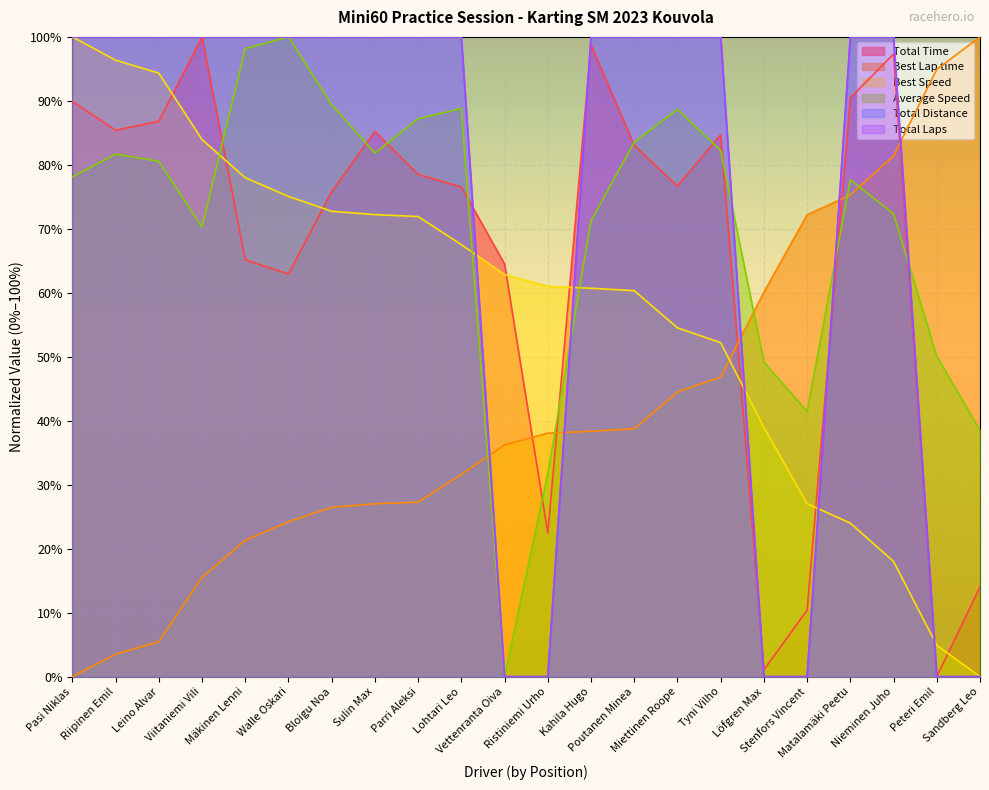

Reading left to right, list all the values displayed in this chart.

Total Time: Pasi Niklas=0.9	Riipinen Emil=0.9	Leino Alvar=0.9	Viitaniemi Vili=1.0	Mäkinen Lenni=0.7	Walle Oskari=0.6	Bloigu Noa=0.8	Sulin Max=0.9	Parri Aleksi=0.8	Lohtari Leo=0.8	Vettenranta Oiva=0.6	Ristiniemi Urho=0.2	Kahila Hugo=1.0	Poutanen Minea=0.8	Miettinen Roope=0.8	Tyni Vilho=0.8	Löfgren Max=0.0	Stenfors Vincent=0.1	Matalamäki Peetu=0.9	Nieminen Juho=1.0	Peteri Emil=0.0	Sandberg Leo=0.1
Best Lap time: Pasi Niklas=0.0	Riipinen Emil=0.0	Leino Alvar=0.1	Viitaniemi Vili=0.2	Mäkinen Lenni=0.2	Walle Oskari=0.2	Bloigu Noa=0.3	Sulin Max=0.3	Parri Aleksi=0.3	Lohtari Leo=0.3	Vettenranta Oiva=0.4	Ristiniemi Urho=0.4	Kahila Hugo=0.4	Poutanen Minea=0.4	Miettinen Roope=0.4	Tyni Vilho=0.5	Löfgren Max=0.6	Stenfors Vincent=0.7	Matalamäki Peetu=0.8	Nieminen Juho=0.8	Peteri Emil=0.9	Sandberg Leo=1.0
Best Speed: Pasi Niklas=1.0	Riipinen Emil=1.0	Leino Alvar=0.9	Viitaniemi Vili=0.8	Mäkinen Lenni=0.8	Walle Oskari=0.8	Bloigu Noa=0.7	Sulin Max=0.7	Parri Aleksi=0.7	Lohtari Leo=0.7	Vettenranta Oiva=0.6	Ristiniemi Urho=0.6	Kahila Hugo=0.6	Poutanen Minea=0.6	Miettinen Roope=0.5	Tyni Vilho=0.5	Löfgren Max=0.4	Stenfors Vincent=0.3	Matalamäki Peetu=0.2	Nieminen Juho=0.2	Peteri Emil=0.0	Sandberg Leo=0.0
Average Speed: Pasi Niklas=0.8	Riipinen Emil=0.8	Leino Alvar=0.8	Viitaniemi Vili=0.7	Mäkinen Lenni=1.0	Walle Oskari=1.0	Bloigu Noa=0.9	Sulin Max=0.8	Parri Aleksi=0.9	Lohtari Leo=0.9	Vettenranta Oiva=0.0	Ristiniemi Urho=0.3	Kahila Hugo=0.7	Poutanen Minea=0.8	Miettinen Roope=0.9	Tyni Vilho=0.8	Löfgren Max=0.5	Stenfors Vincent=0.4	Matalamäki Peetu=0.8	Nieminen Juho=0.7	Peteri Emil=0.5	Sandberg Leo=0.4
Total Distance: Pasi Niklas=1.0	Riipinen Emil=1.0	Leino Alvar=1.0	Viitaniemi Vili=1.0	Mäkinen Lenni=1.0	Walle Oskari=1.0	Bloigu Noa=1.0	Sulin Max=1.0	Parri Aleksi=1.0	Lohtari Leo=1.0	Vettenranta Oiva=0.0	Ristiniemi Urho=0.0	Kahila Hugo=1.0	Poutanen Minea=1.0	Miettinen Roope=1.0	Tyni Vilho=1.0	Löfgren Max=0.0	Stenfors Vincent=0.0	Matalamäki Peetu=1.0	Nieminen Juho=1.0	Peteri Emil=0.0	Sandberg Leo=0.0
Total Laps: Pasi Niklas=1.0	Riipinen Emil=1.0	Leino Alvar=1.0	Viitaniemi Vili=1.0	Mäkinen Lenni=1.0	Walle Oskari=1.0	Bloigu Noa=1.0	Sulin Max=1.0	Parri Aleksi=1.0	Lohtari Leo=1.0	Vettenranta Oiva=0.0	Ristiniemi Urho=0.0	Kahila Hugo=1.0	Poutanen Minea=1.0	Miettinen Roope=1.0	Tyni Vilho=1.0	Löfgren Max=0.0	Stenfors Vincent=0.0	Matalamäki Peetu=1.0	Nieminen Juho=1.0	Peteri Emil=0.0	Sandberg Leo=0.0